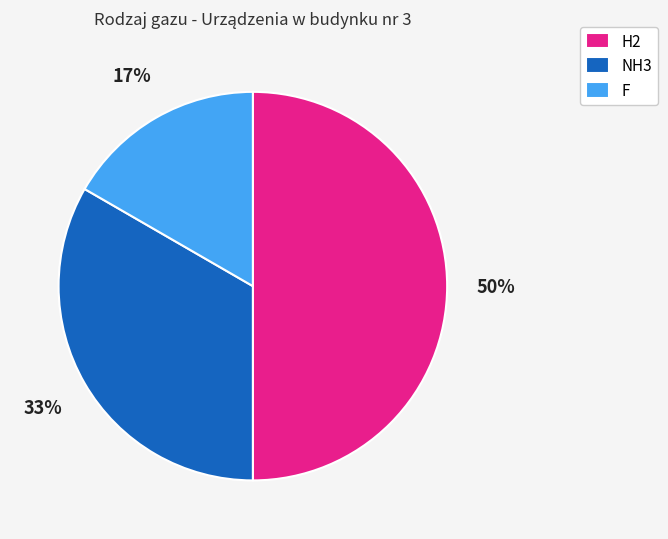

What percentage is the F slice, to the nearest percent?

17%